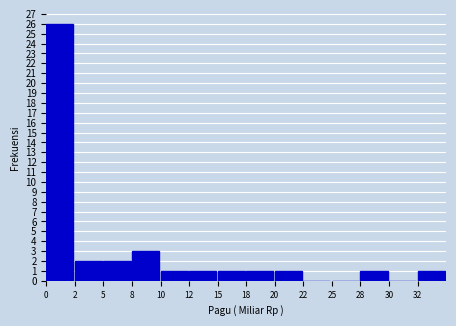

Reading left to right, extract all data points from this chart.

0=26	2=2	5=2	8=3	10=1	12=1	15=1	18=1	20=1	22=0	25=0	28=1	30=0	32=1